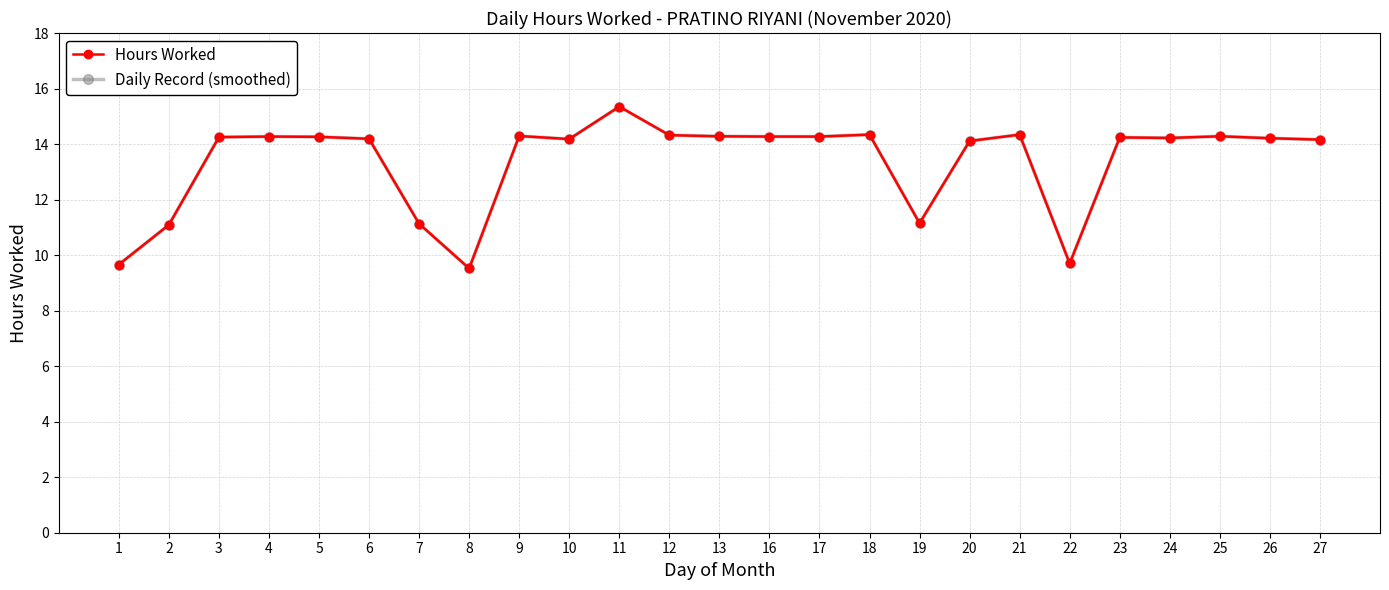

Which has a higher value, 22 or 11?

11